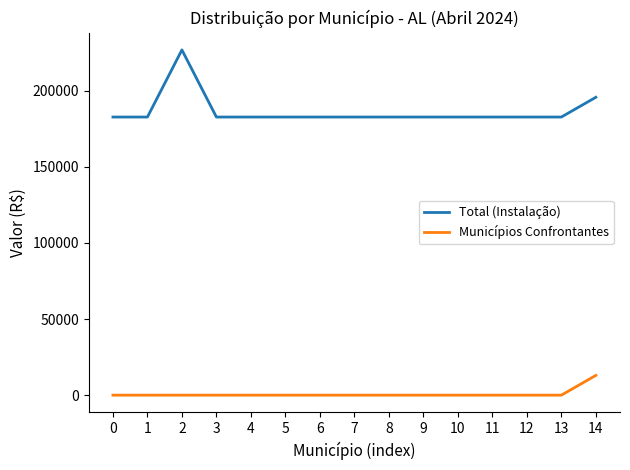

True or false: Total (Instalação) and Municípios Confrontantes intersect in this chart.

False